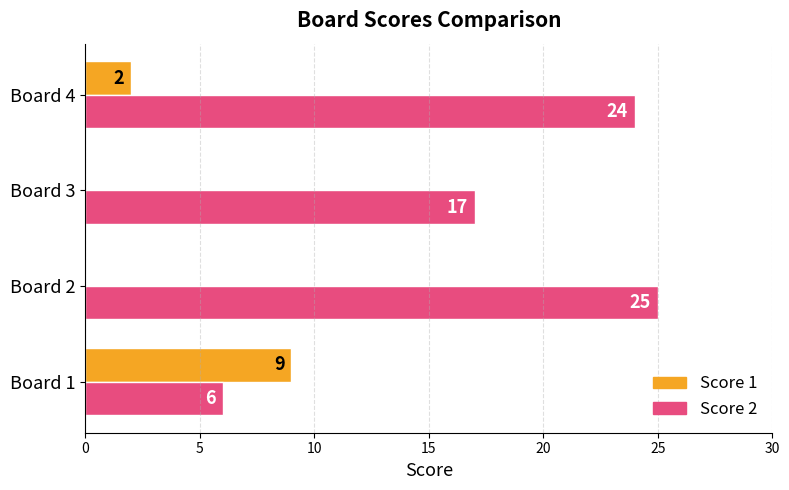

At which label is Score 1 closest to 4?

Board 4